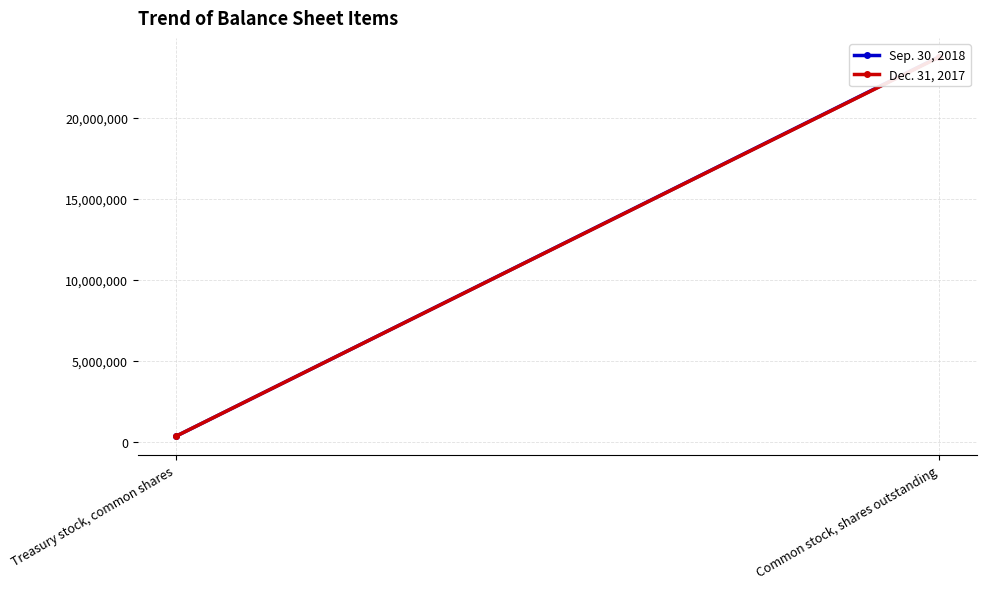

How many values in the Sep. 30, 2018 series are below 23740900?

1